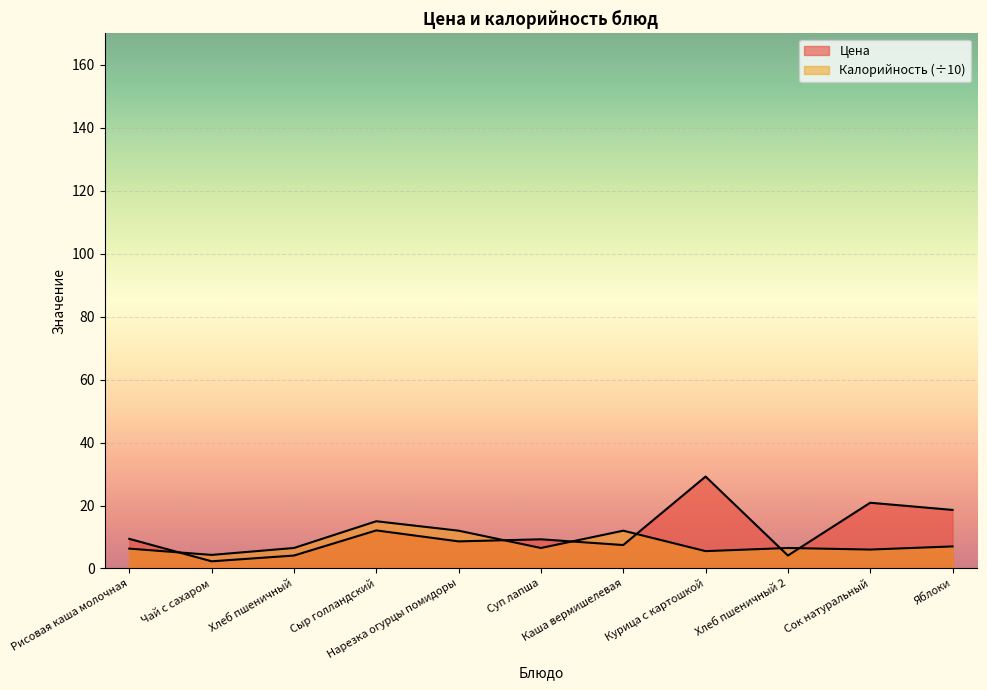

Is it true that Калорийность equals 6.5 at Суп лапша?

True